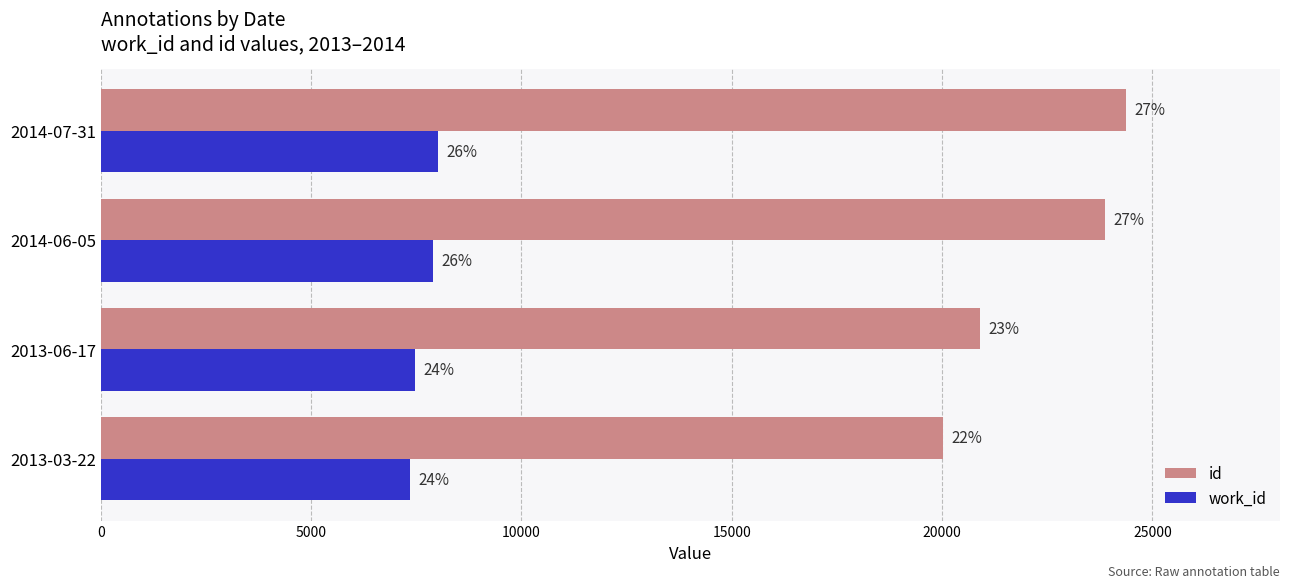

What is the difference between the second highest and second lowest values in the work_id series?

431